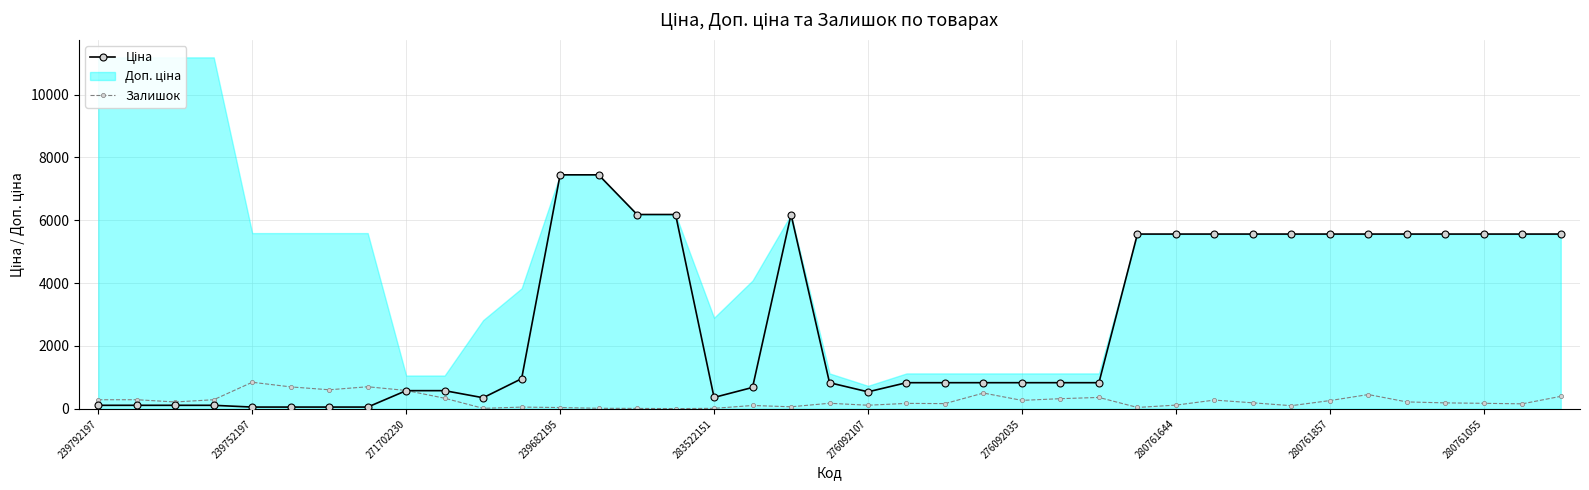

What is the average value of the Залишок series?

253.0